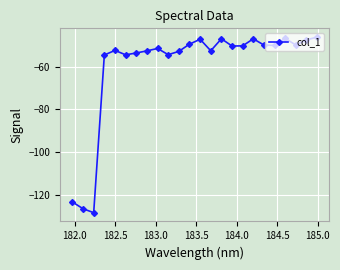

What is the value of the 20th point from the left?

-50.0